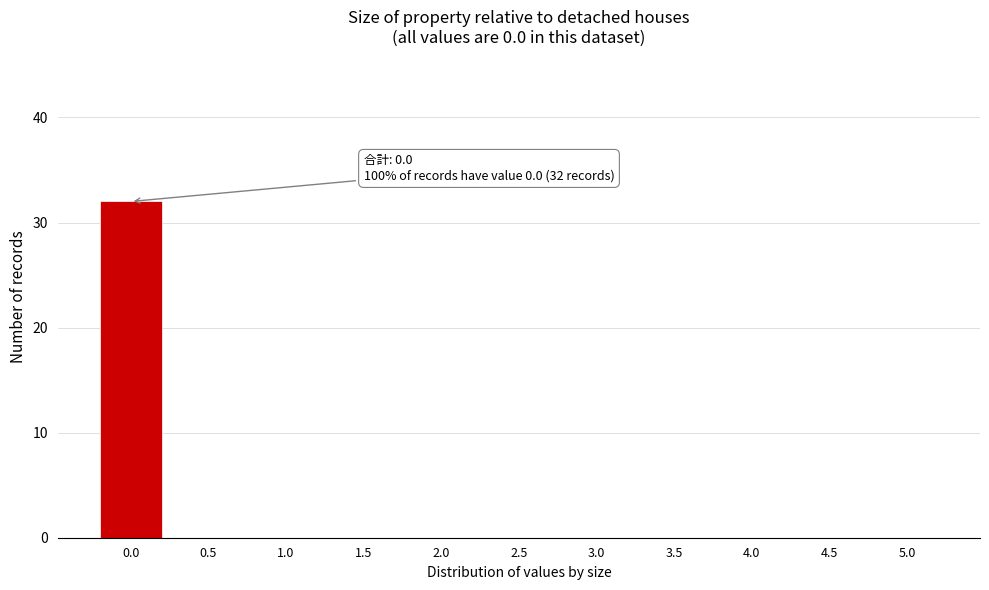

Reading left to right, list all the values displayed in this chart.

0.0=32	0.5=0	1.0=0	1.5=0	2.0=0	2.5=0	3.0=0	3.5=0	4.0=0	4.5=0	5.0=0